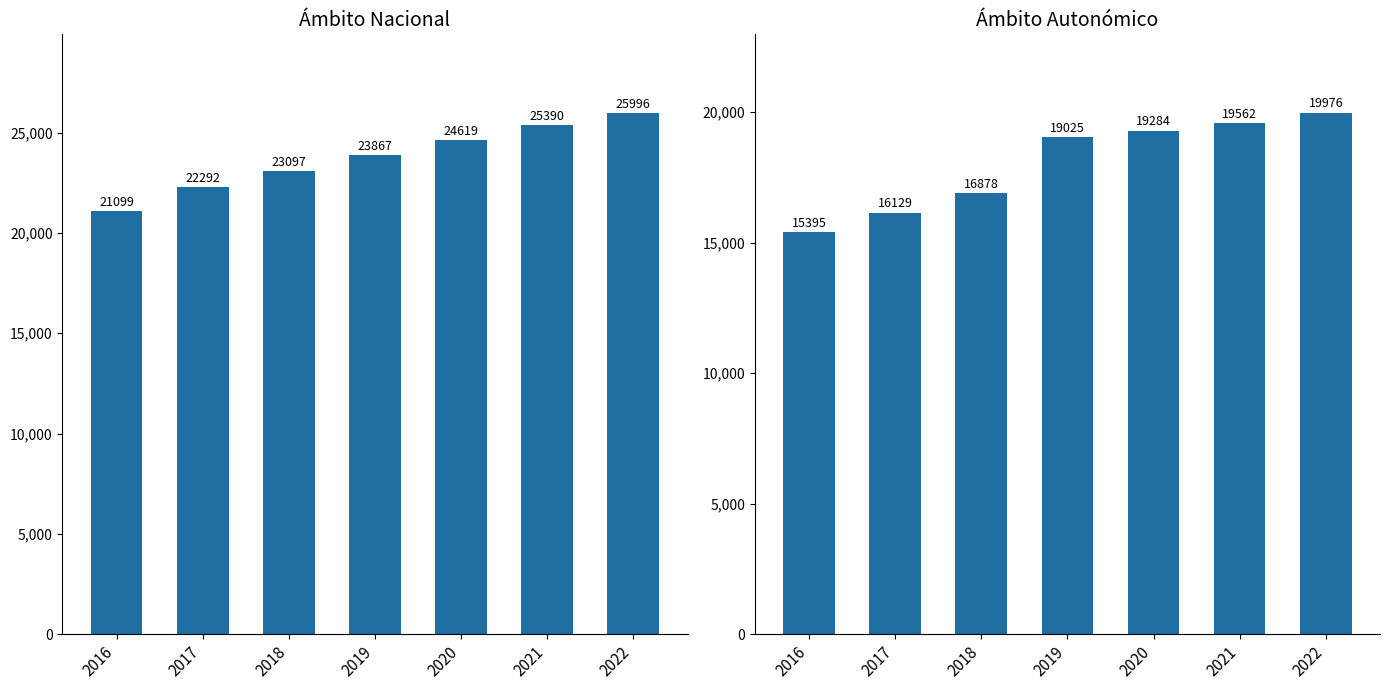

What are all the series names shown in the legend?

Nacional, Autonómico